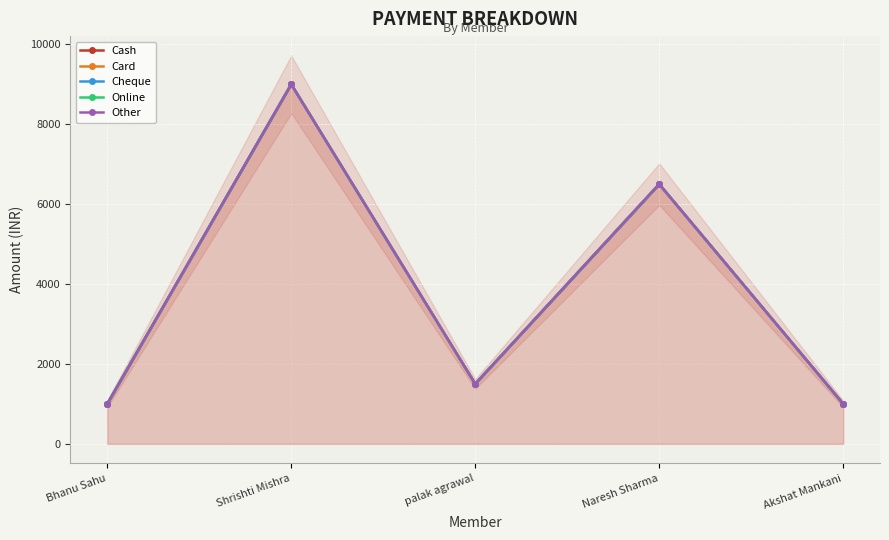

What is the value of the Card point at the 4th from the left?

6500